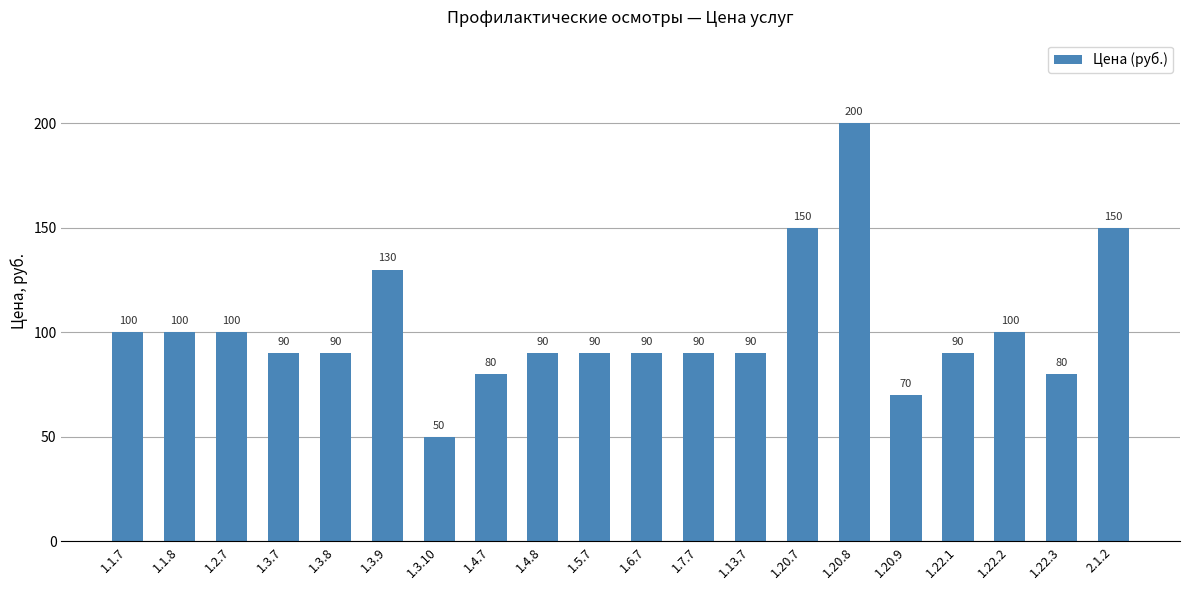

How many data points are less than 90?

4